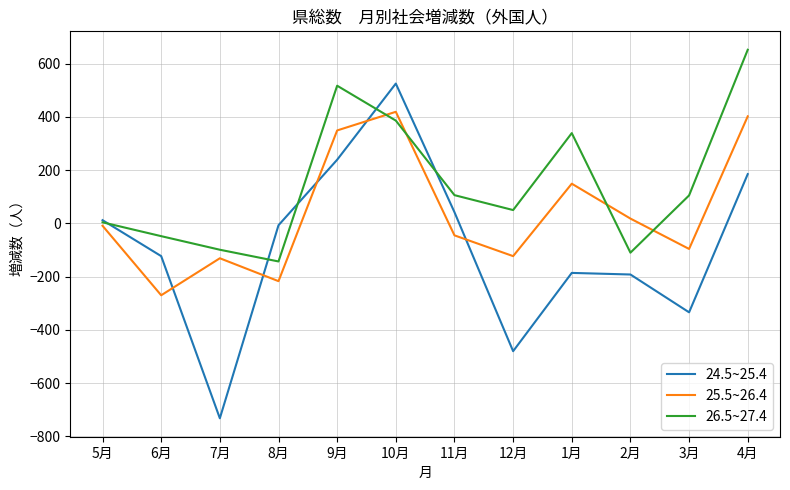

Rank the series at 12月 from highest to lowest value.

26.5~27.4, 25.5~26.4, 24.5~25.4